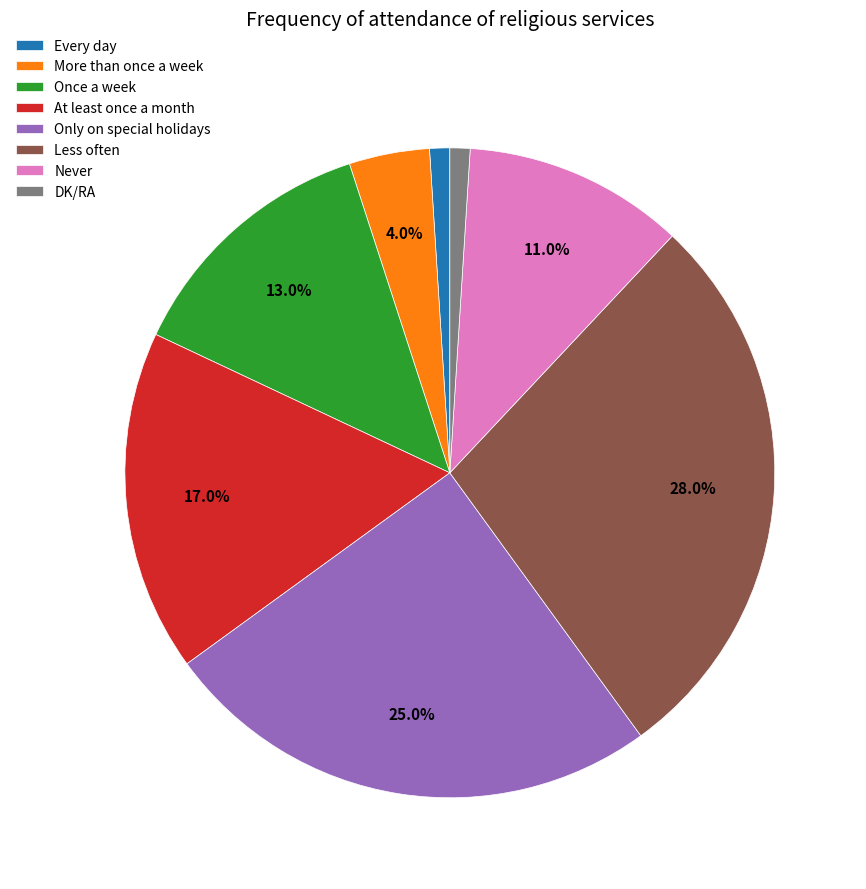

The Only on special holidays slice represents 25% of the pie. True or false?

True